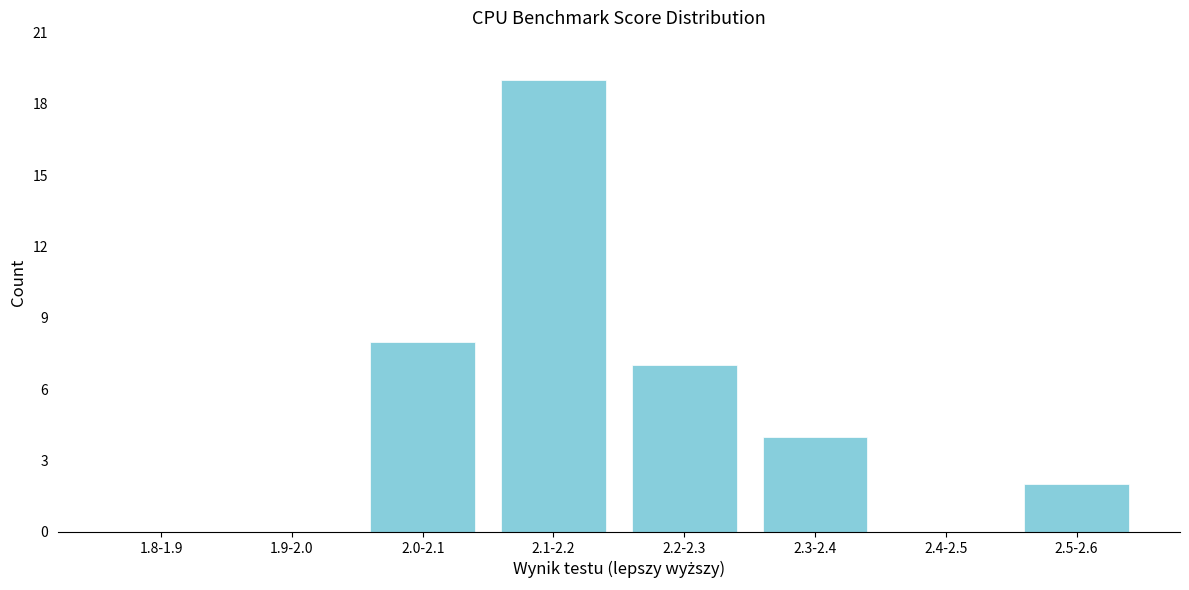

Reading left to right, list all the values displayed in this chart.

1.8-1.9=0	1.9-2.0=0	2.0-2.1=8	2.1-2.2=19	2.2-2.3=7	2.3-2.4=4	2.4-2.5=0	2.5-2.6=2